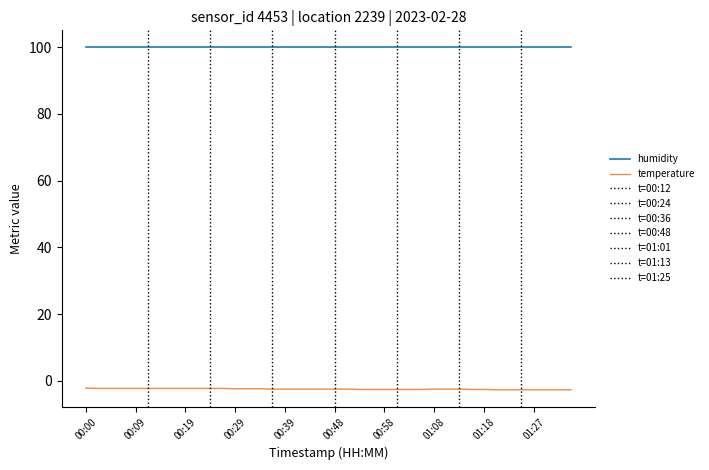

True or false: humidity has a value of 161.9 at 01:18.

False